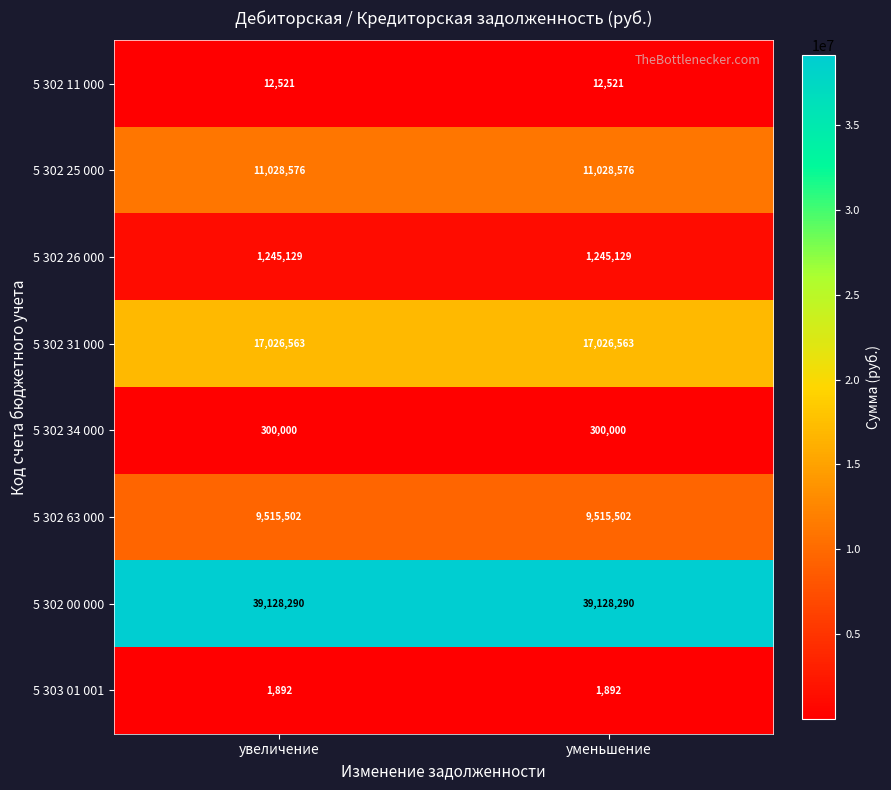

Reading left to right, list all the values displayed in this chart.

5 302 11 000: увеличение=12521	уменьшение=12521
5 302 25 000: увеличение=11028576	уменьшение=11028576
5 302 26 000: увеличение=1245129	уменьшение=1245129
5 302 31 000: увеличение=17026563	уменьшение=17026563
5 302 34 000: увеличение=300000	уменьшение=300000
5 302 63 000: увеличение=9515502	уменьшение=9515502
5 302 00 000: увеличение=39128290	уменьшение=39128290
5 303 01 001: увеличение=1892	уменьшение=1892